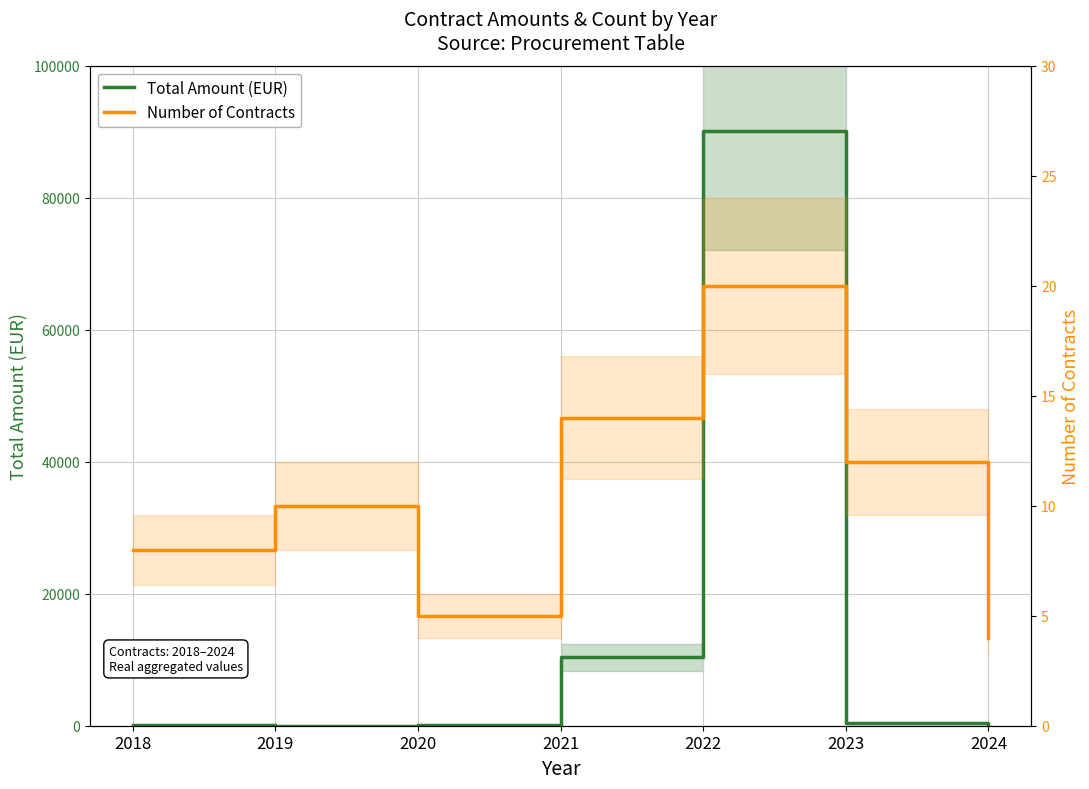

Which series has the largest range (max minus min)?

Total Amount (EUR)